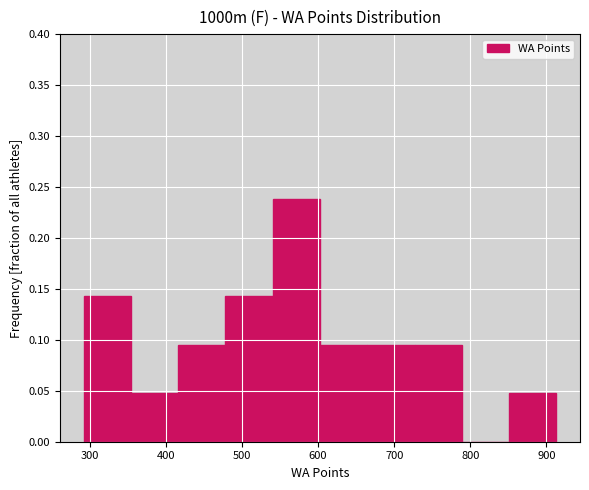

Reading left to right, transcribe this chart: for each bar, give the range it covers on the x-axis and its height. Neither the bar edges nor the heights are printed on the chart, so give them approximately, as read against the axes.

290 to 350: 0.145
350 to 420: 0.050
420 to 480: 0.095
480 to 540: 0.145
540 to 600: 0.240
600 to 660: 0.095
660 to 730: 0.095
730 to 790: 0.095
790 to 850: 0
850 to 910: 0.050